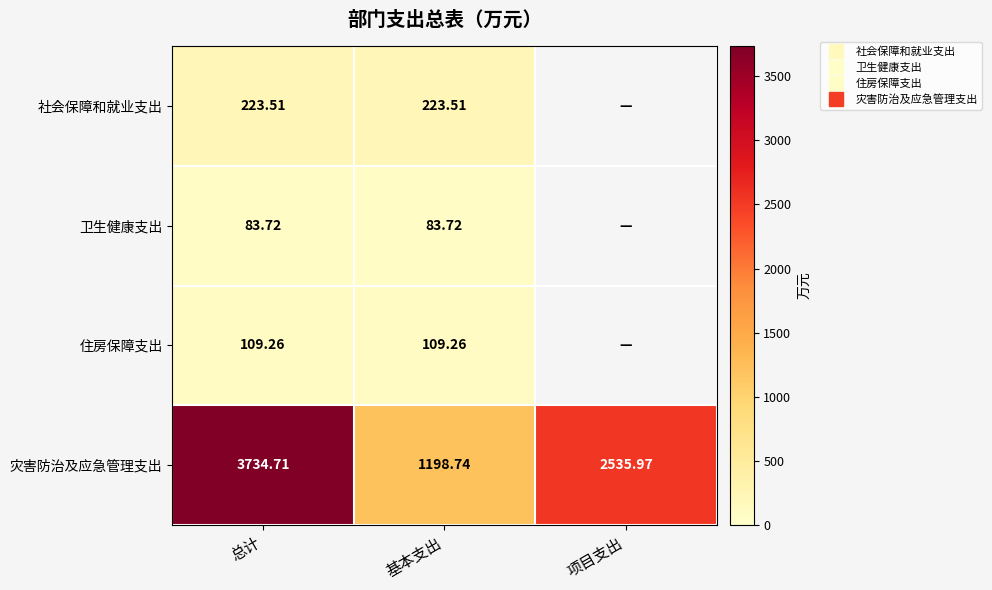

At which label does 社会保障和就业支出 reach its peak?

总计